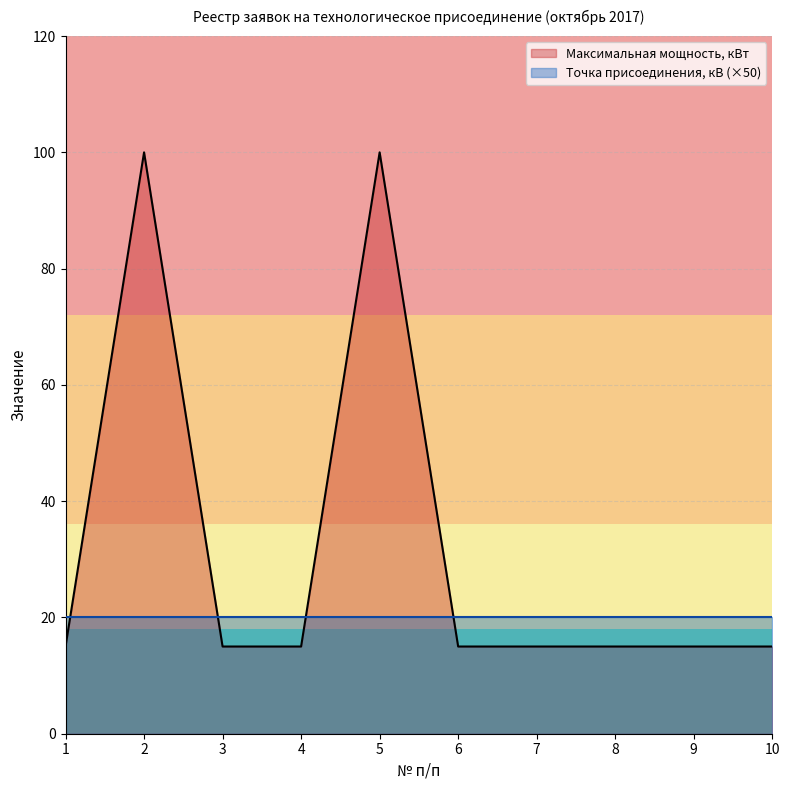

Does the chart have visible grid lines?

Yes